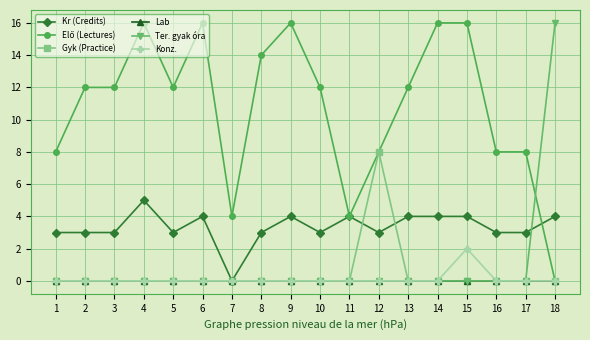

What is the spread (max minus min) of values at 7?

4